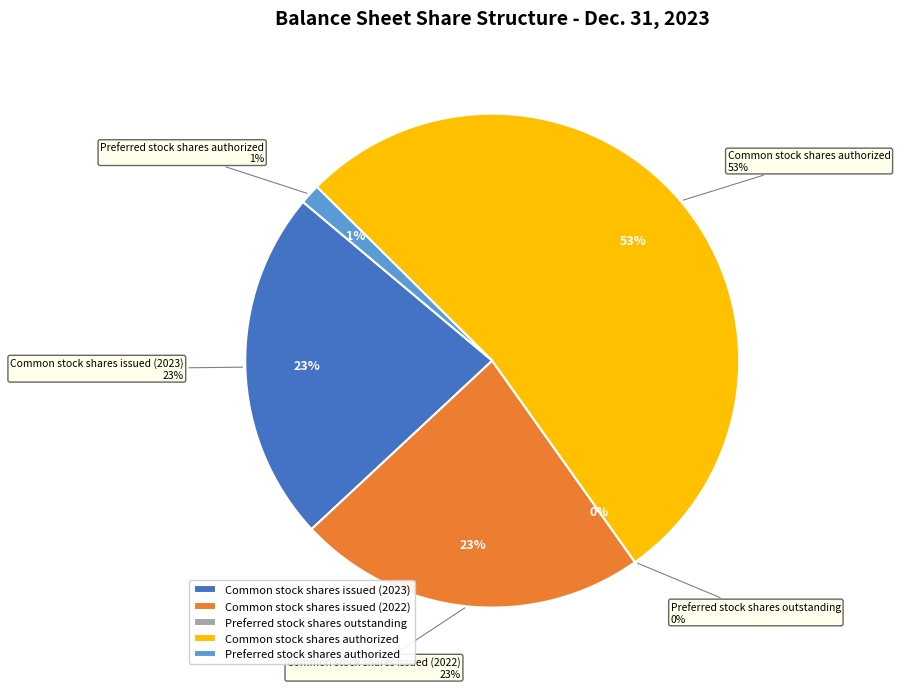

What is the largest slice in the pie chart?

Common stock shares authorized